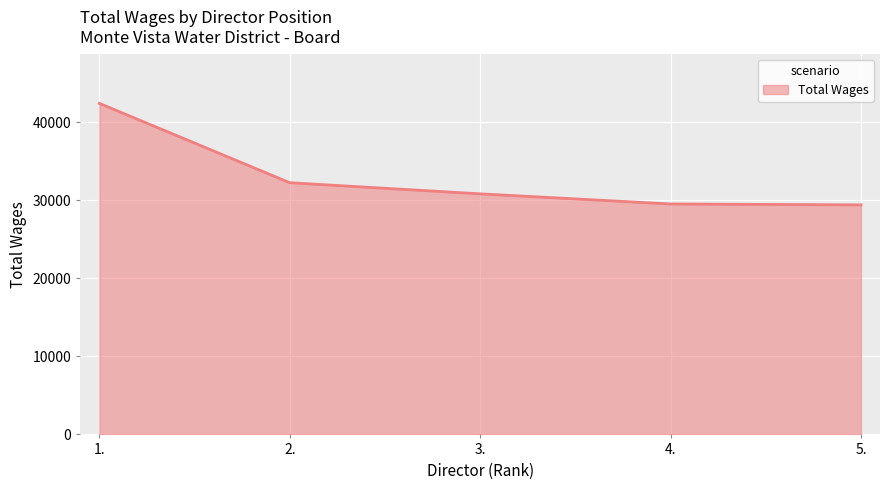

How many lines are shown in the chart?

1